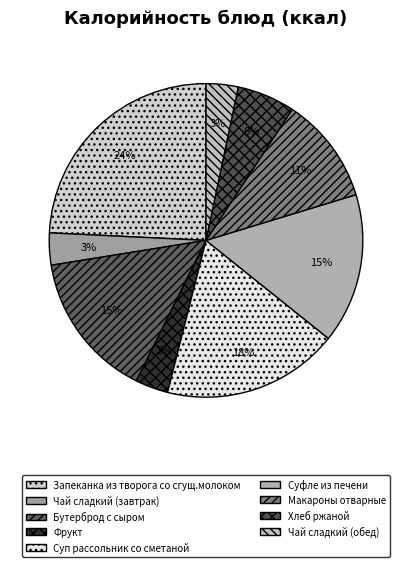

Which has a higher value, Макароны отварные or Запеканка из творога со сгущ.молоком?

Запеканка из творога со сгущ.молоком